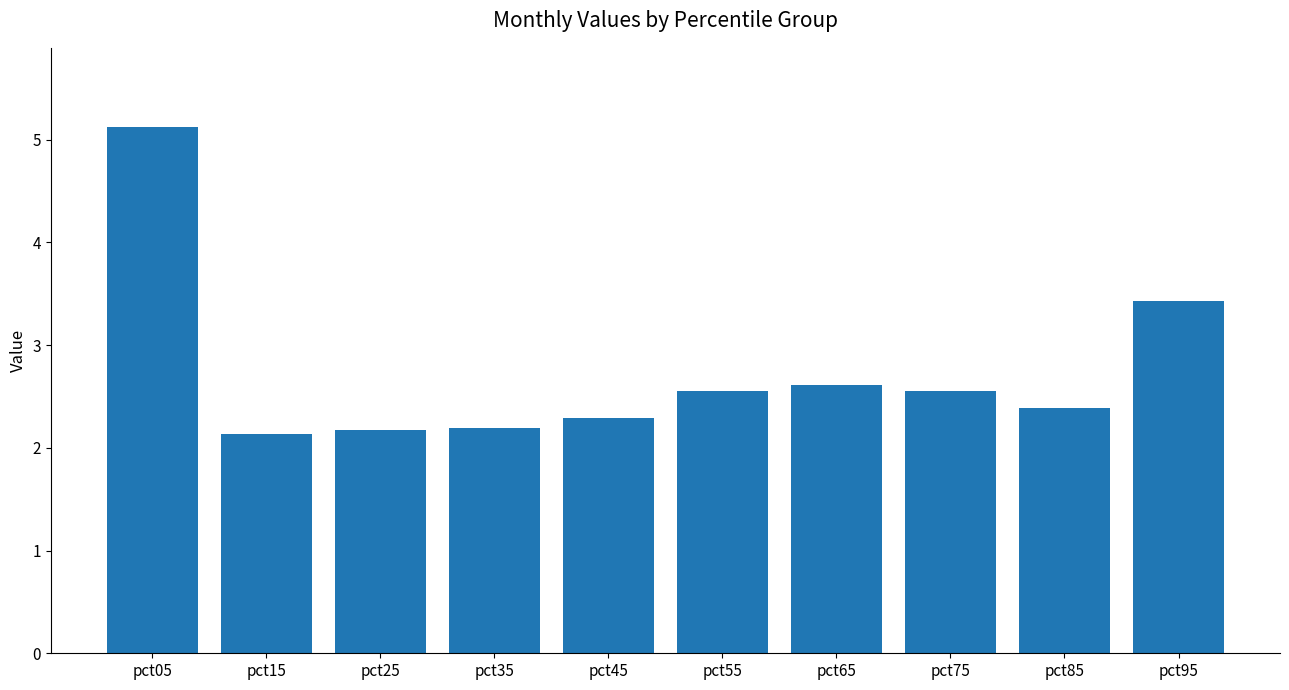

What is the sum of all values?

27.4